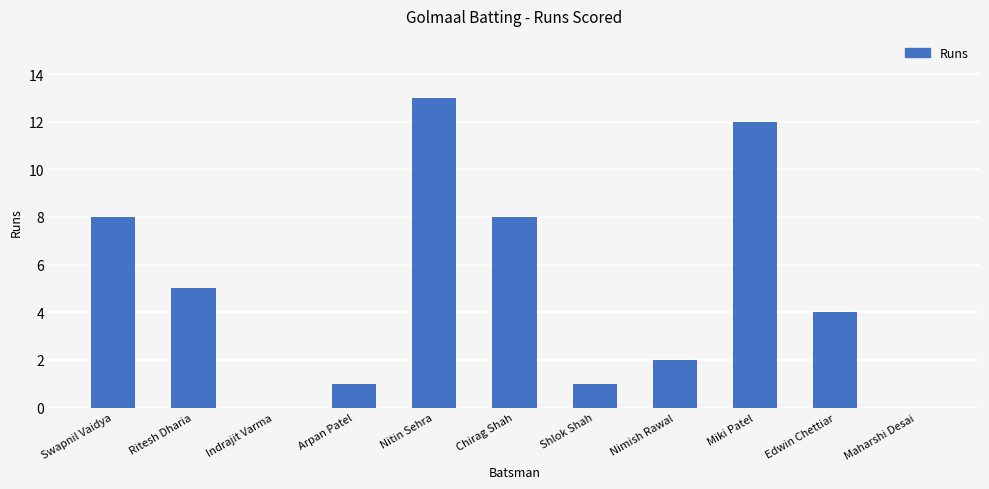

What is the sum of all values?

54